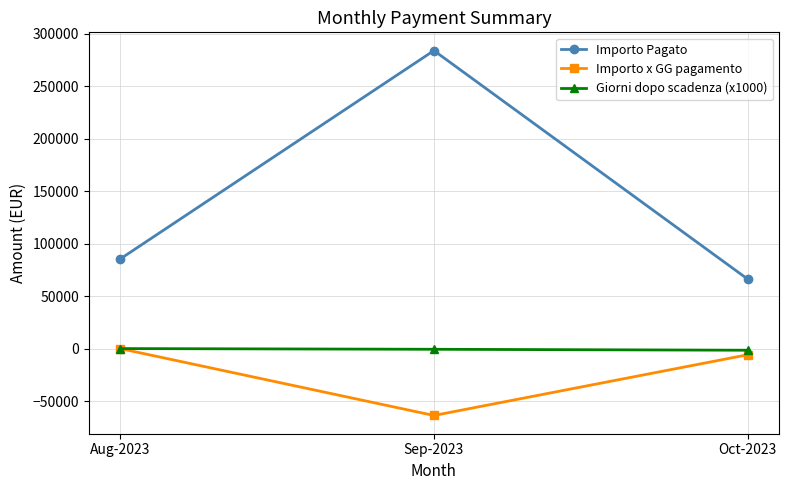

At Oct-2023, list the series in order from smallest to largest.

Importo x GG pagamento, Giorni dopo scadenza (x1000), Importo Pagato